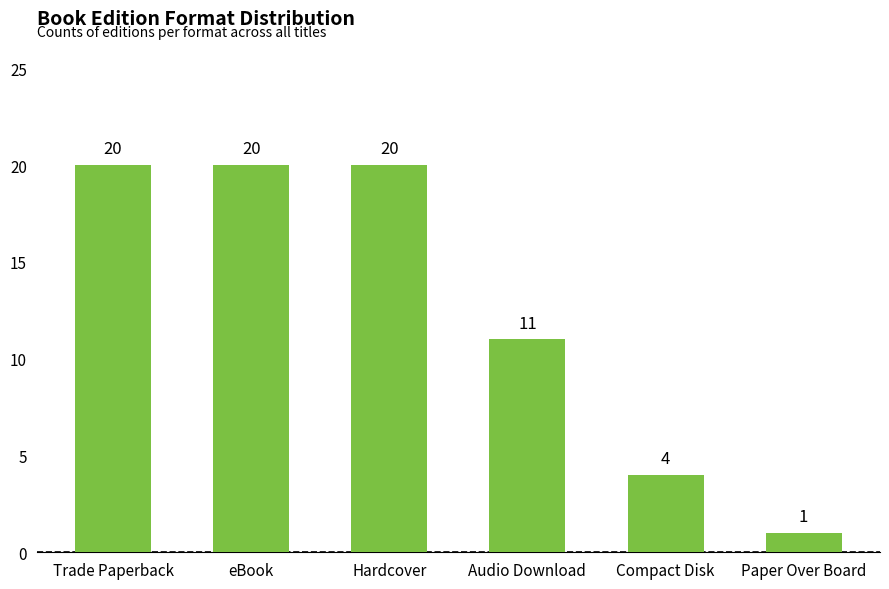

Is it true that the value at Hardcover is 20?

True